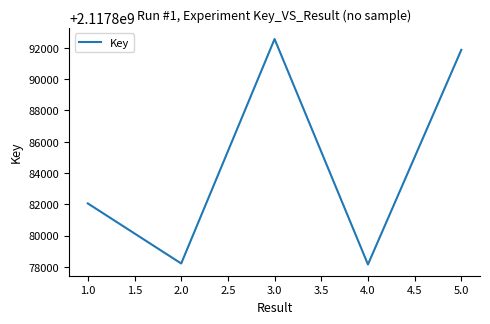

Where is the first local maximum?

3.0